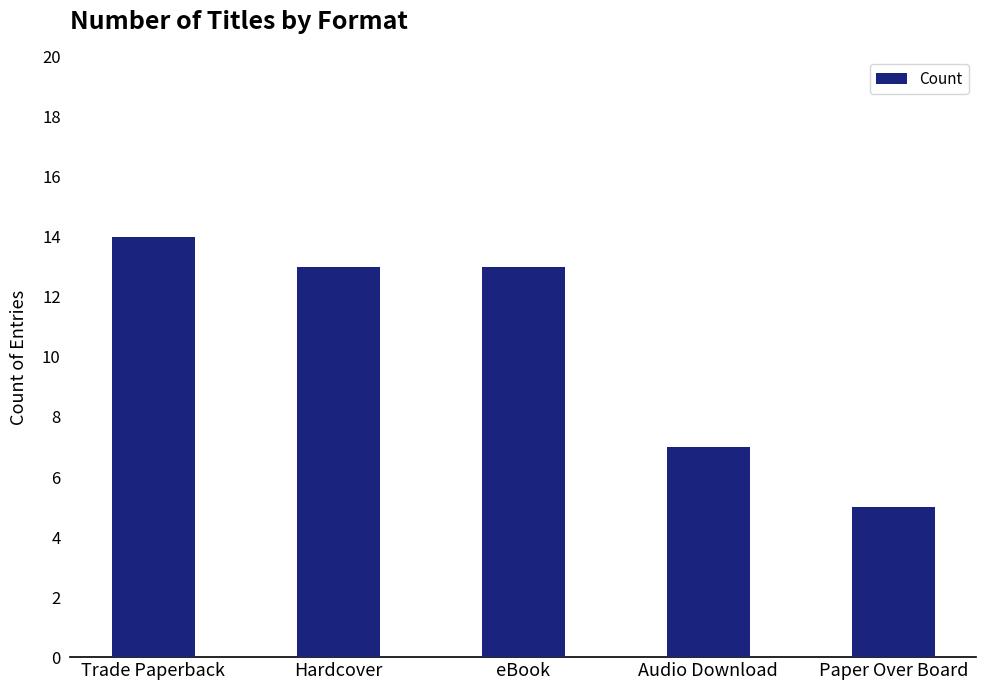

What is the sum of the values at Audio Download and Hardcover?

20